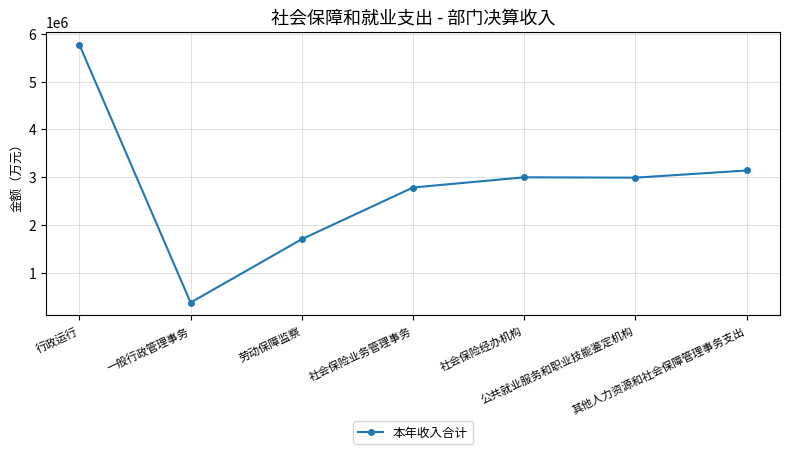

What is the approximate value at 一般行政管理事务, to the nearest 100?

370000